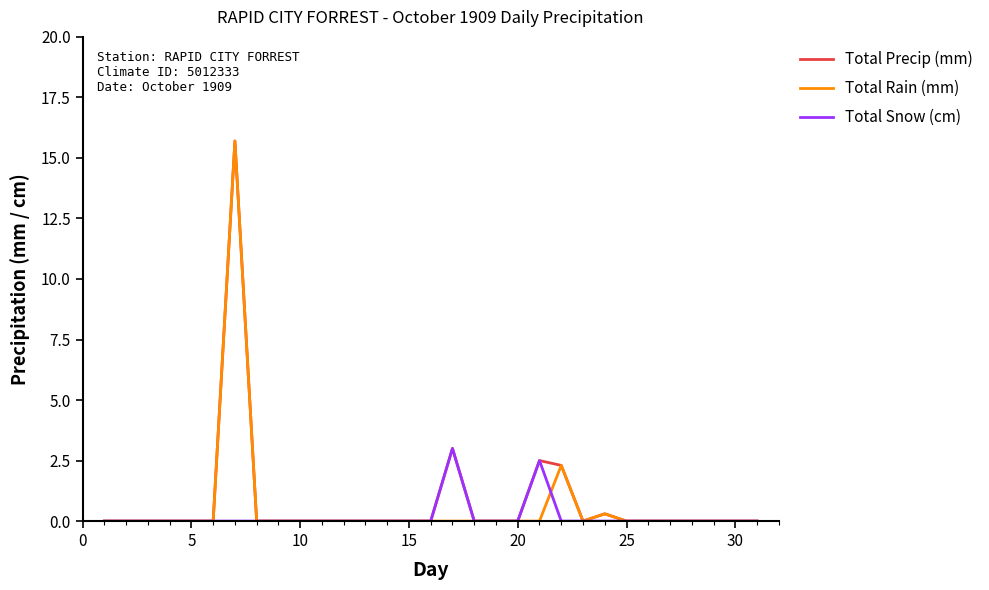

What is the greatest value displayed?

15.7